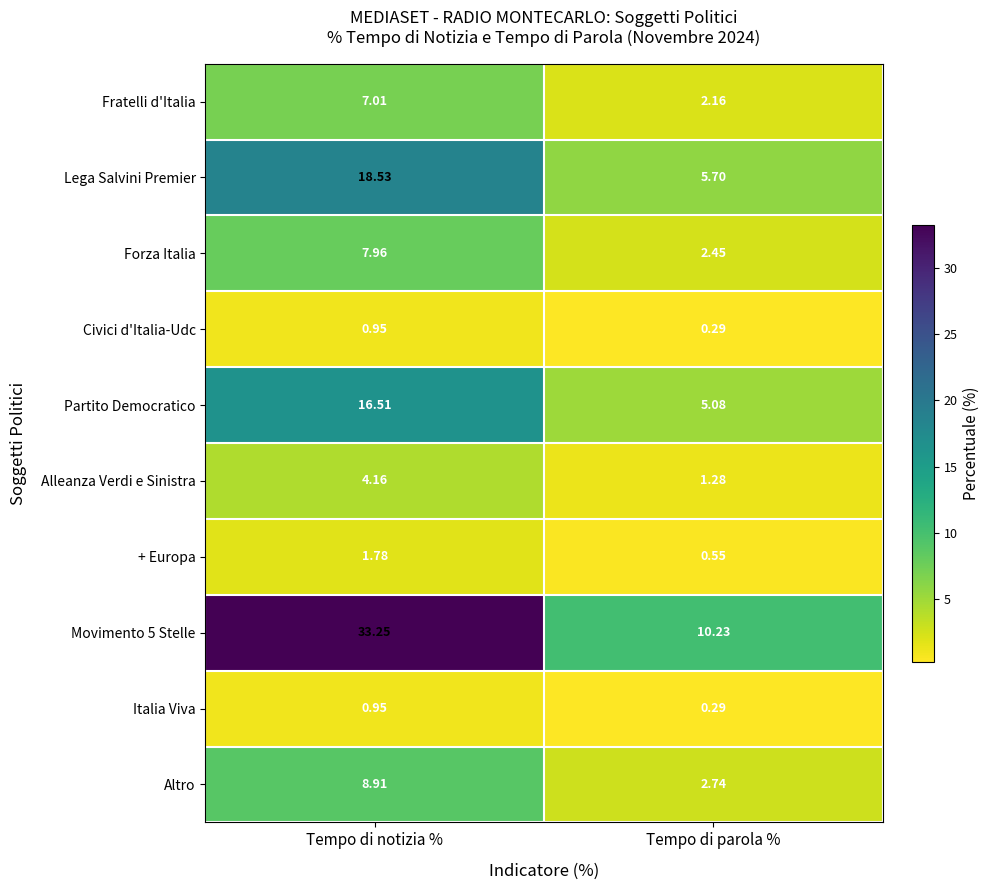

Which series has the largest total across all categories?

Movimento 5 Stelle